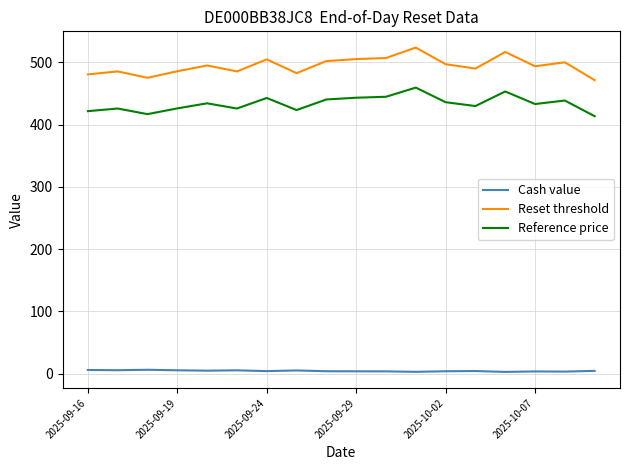

What is the lowest value of the Reference price series?

413.5